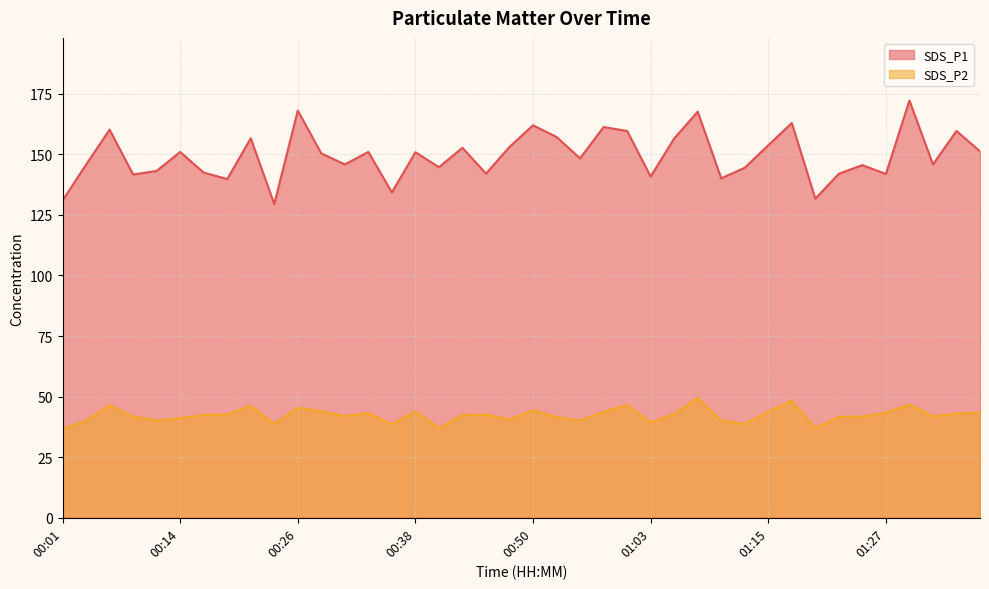

Which label corresponds to the largest value in the chart?

01:29